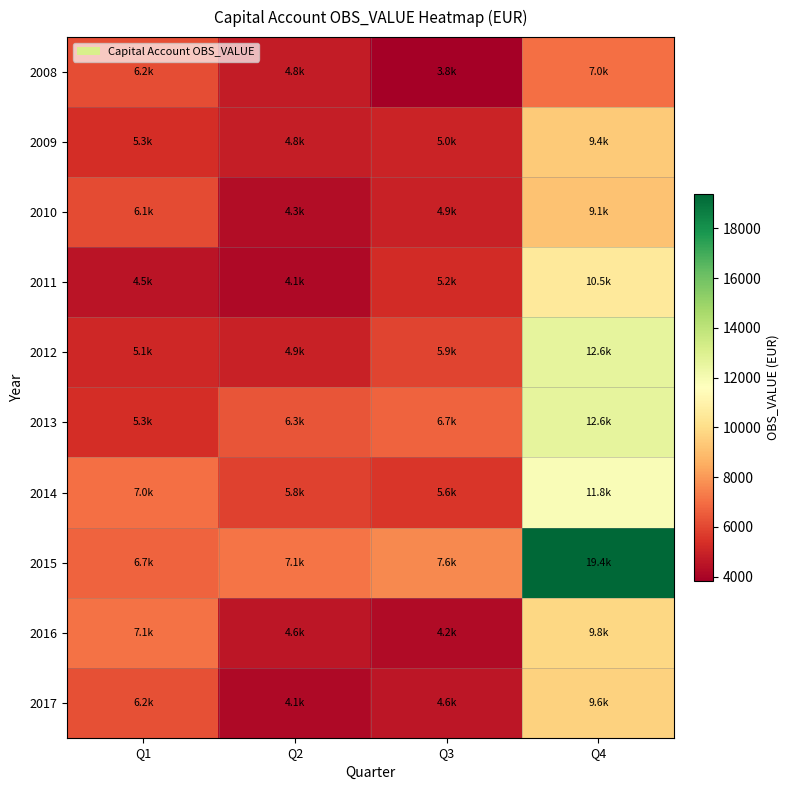

What is the difference between the highest and lowest values at Q2?

3008.0